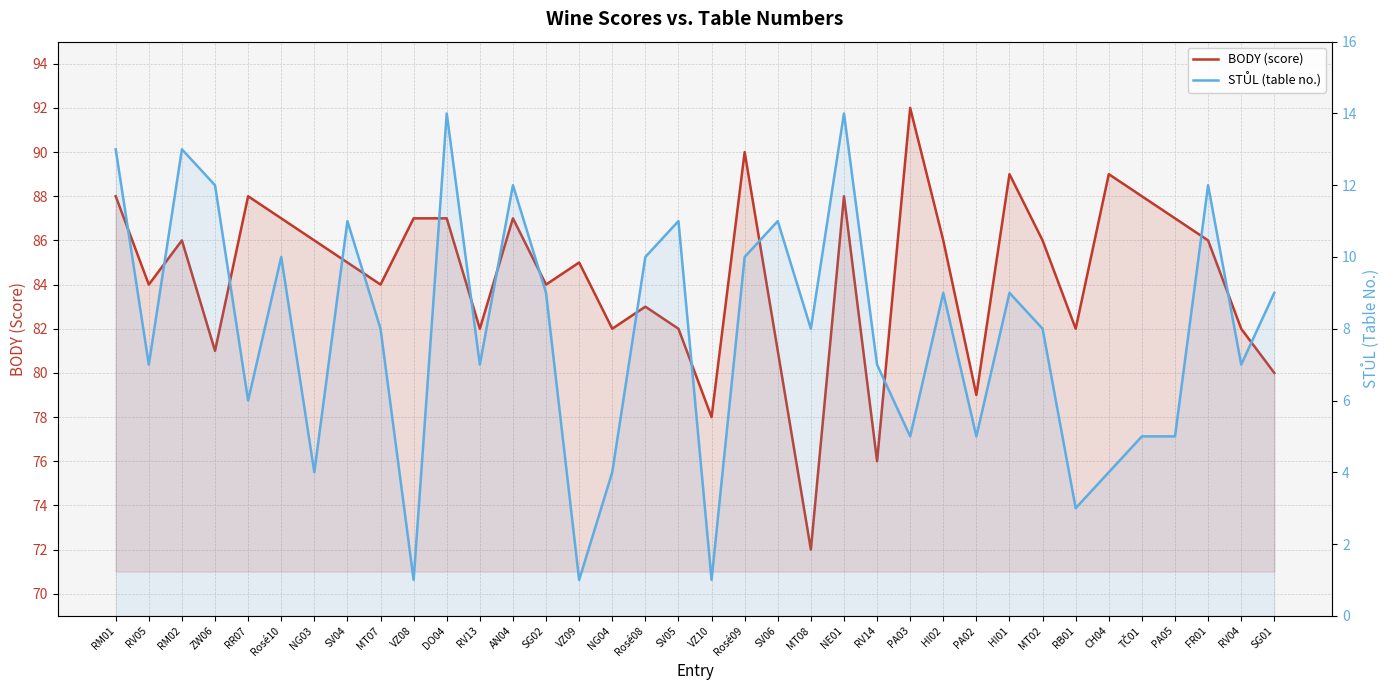

How many interior local valleys does the BODY (score) series have?

11